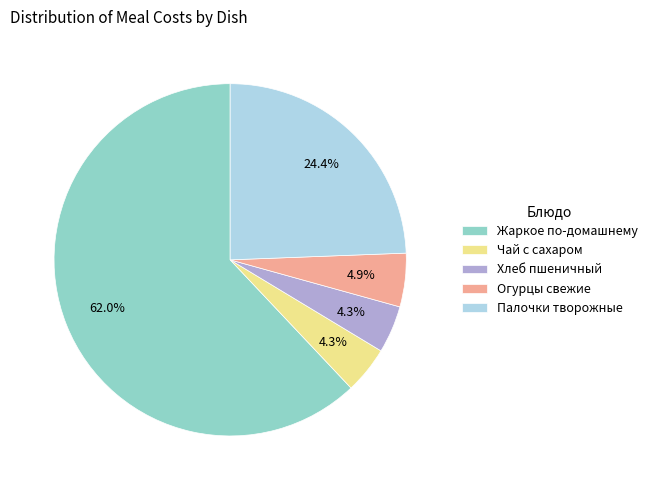

Which category has the biggest portion of the pie?

Жаркое по-домашнему